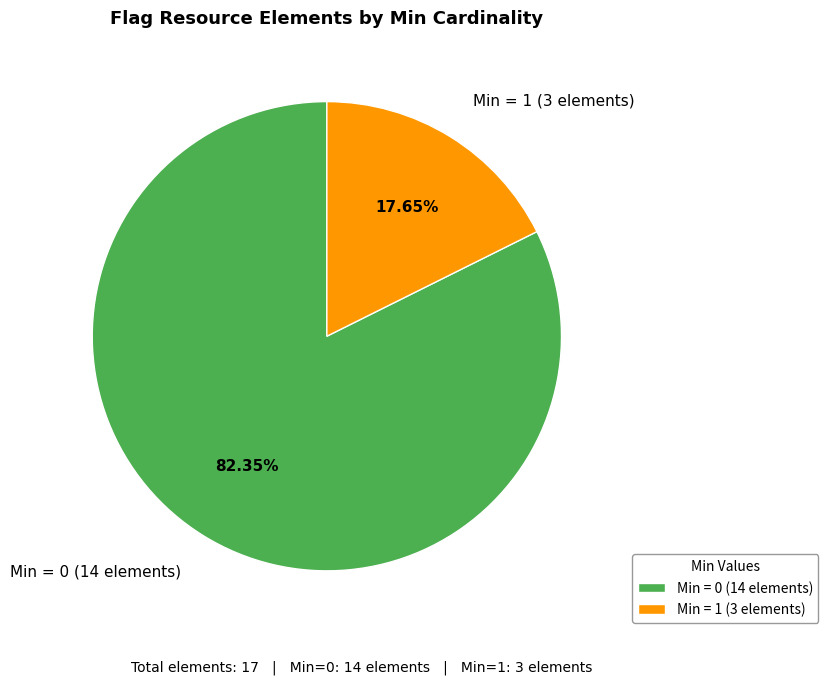

Which has a higher value, Min = 0 (14 elements) or Min = 1 (3 elements)?

Min = 0 (14 elements)